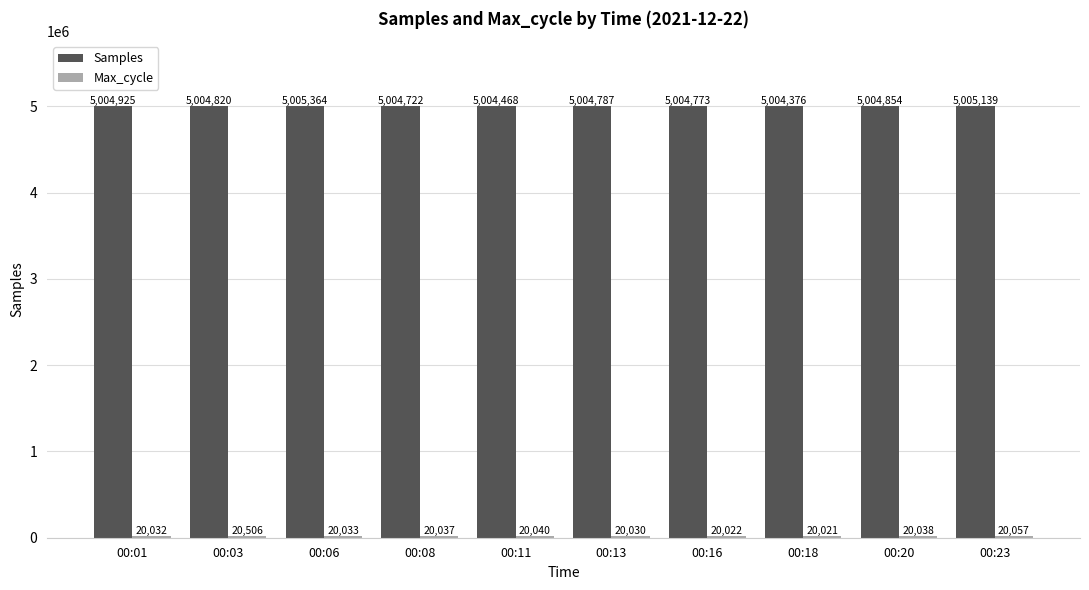

Which series has the widest spread of values?

Samples